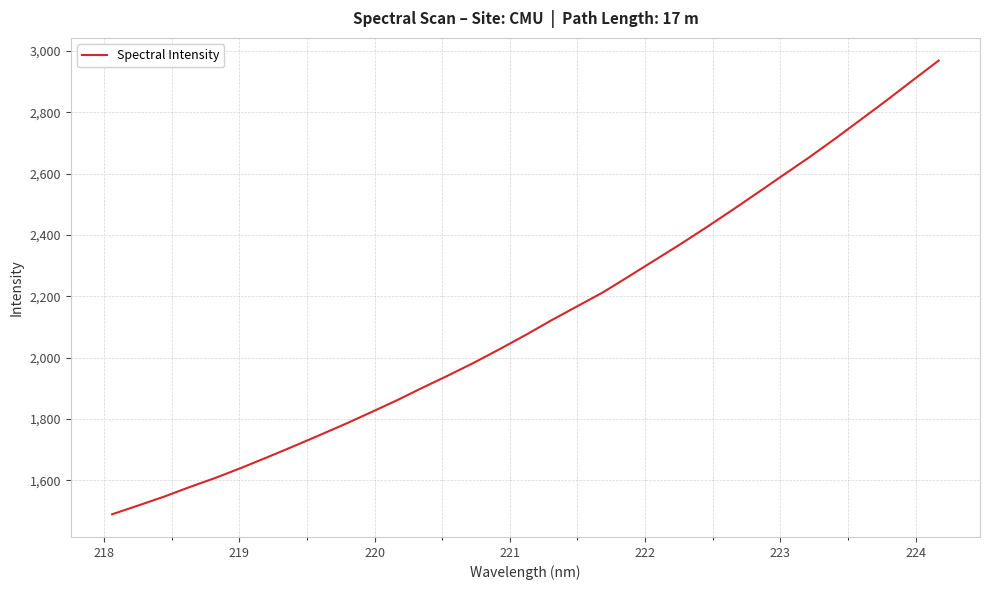

What is the maximum value shown in the chart?

2968.1